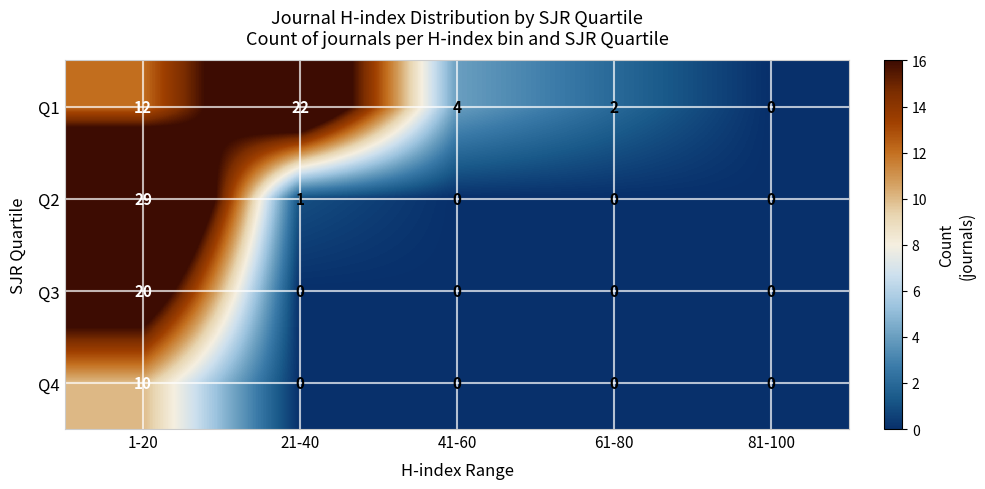

The Q3 series shows 0 at 61-80. True or false?

True